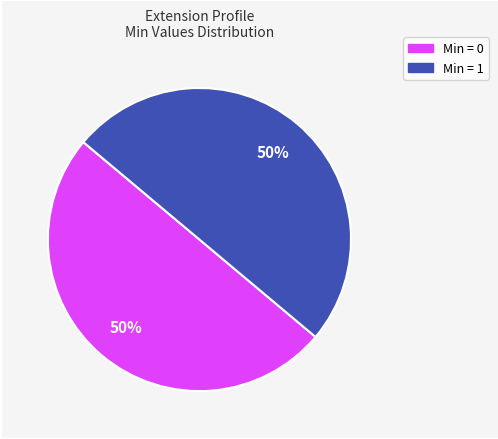

To the nearest percent, what is the average slice percentage?

50%